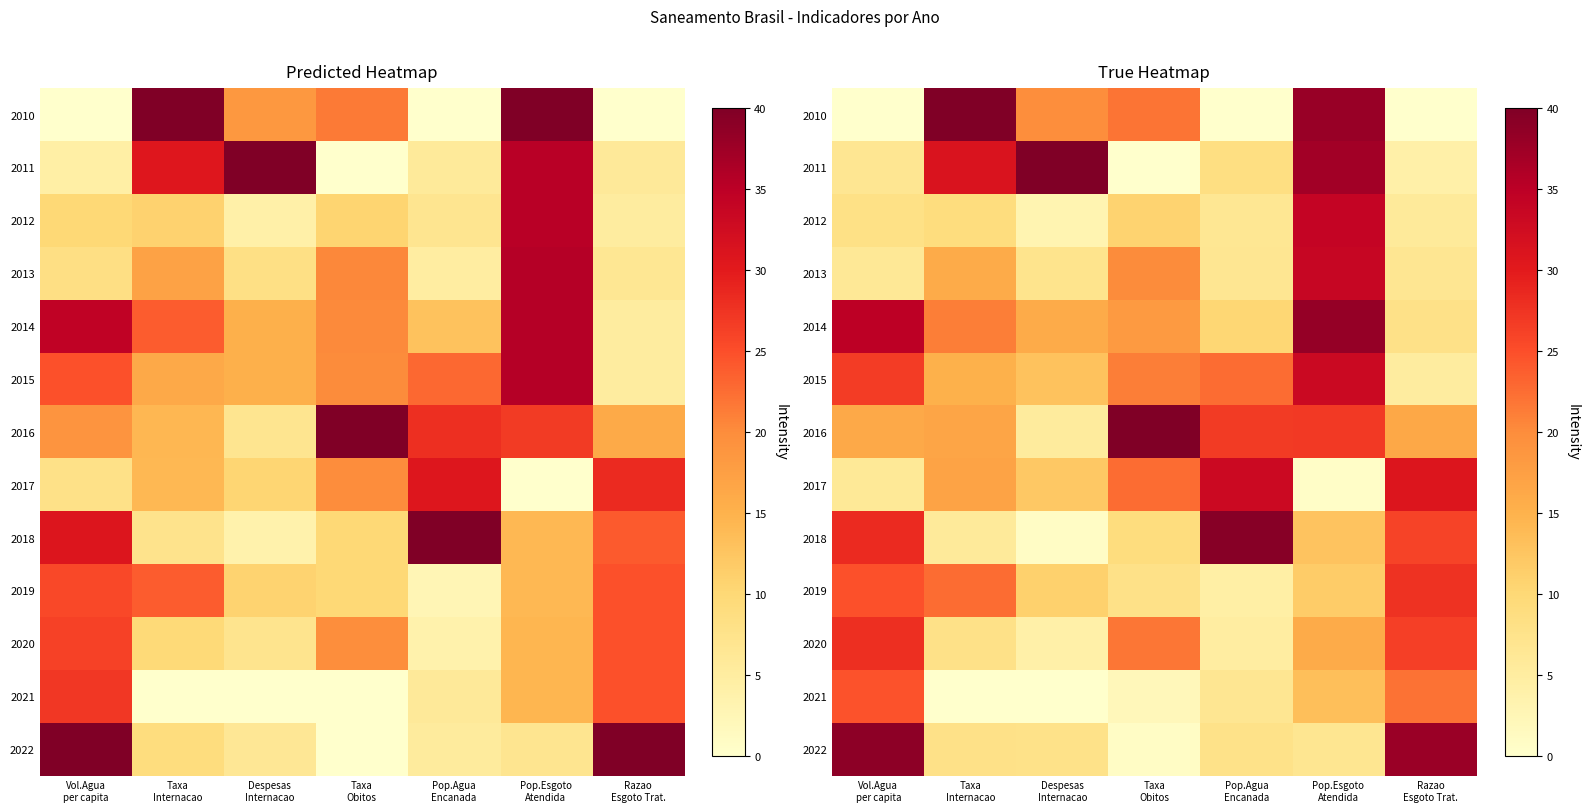

What is the spread (max minus min) of values at Pop.Agua
Encanada?

39.3